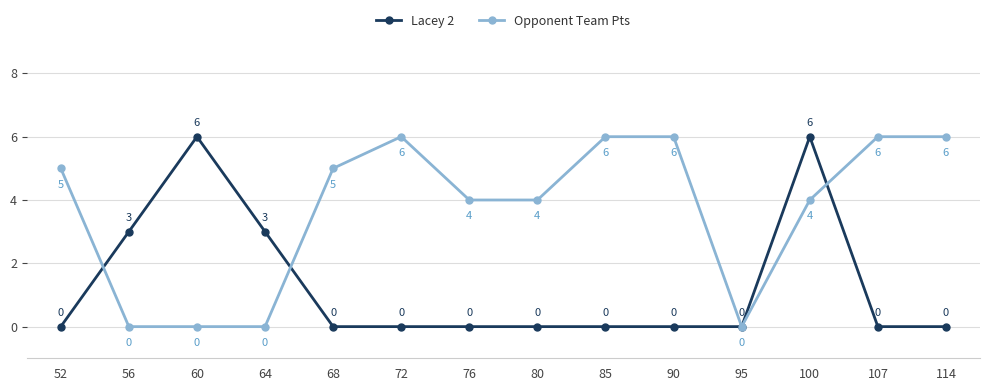

At 72, list the series in order from largest to smallest.

Opponent Team Pts, Lacey 2